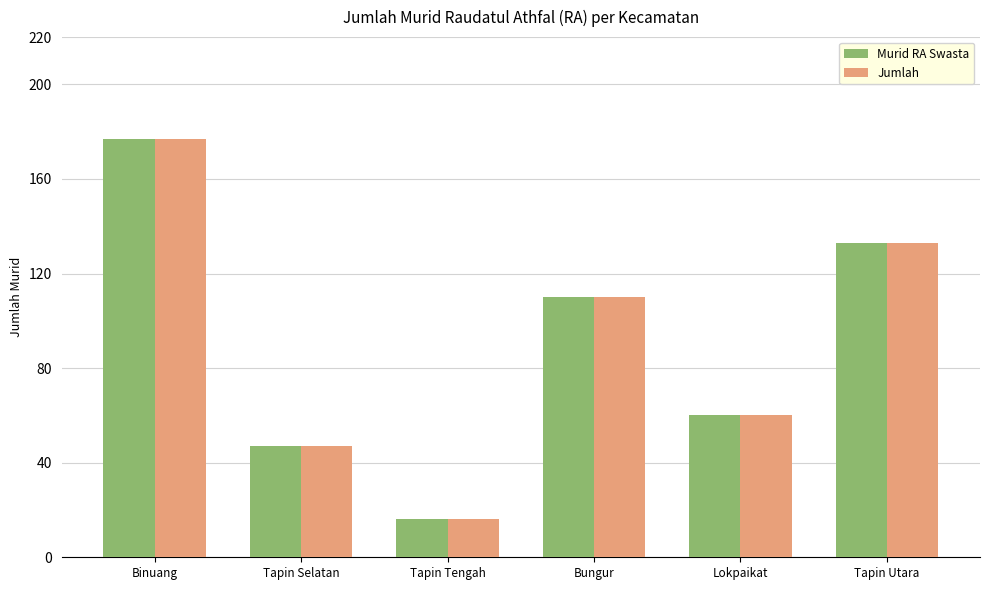

How many values in the Murid RA Swasta series are below 110?

3